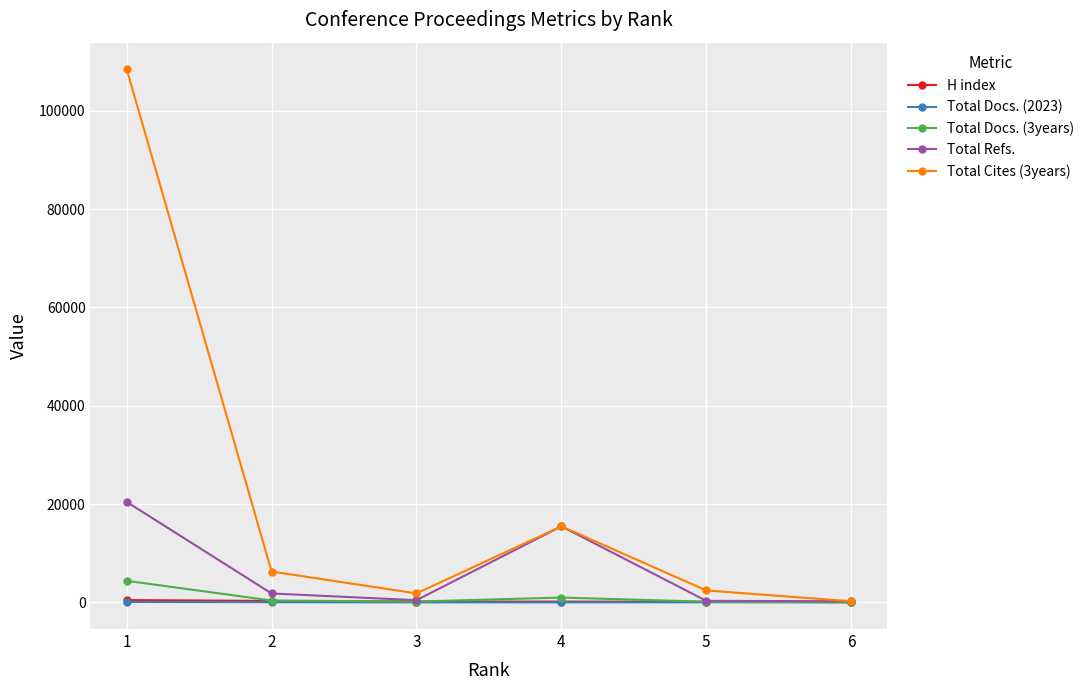

What is the value of the Total Cites (3years) point at the 4th from the left?

15474